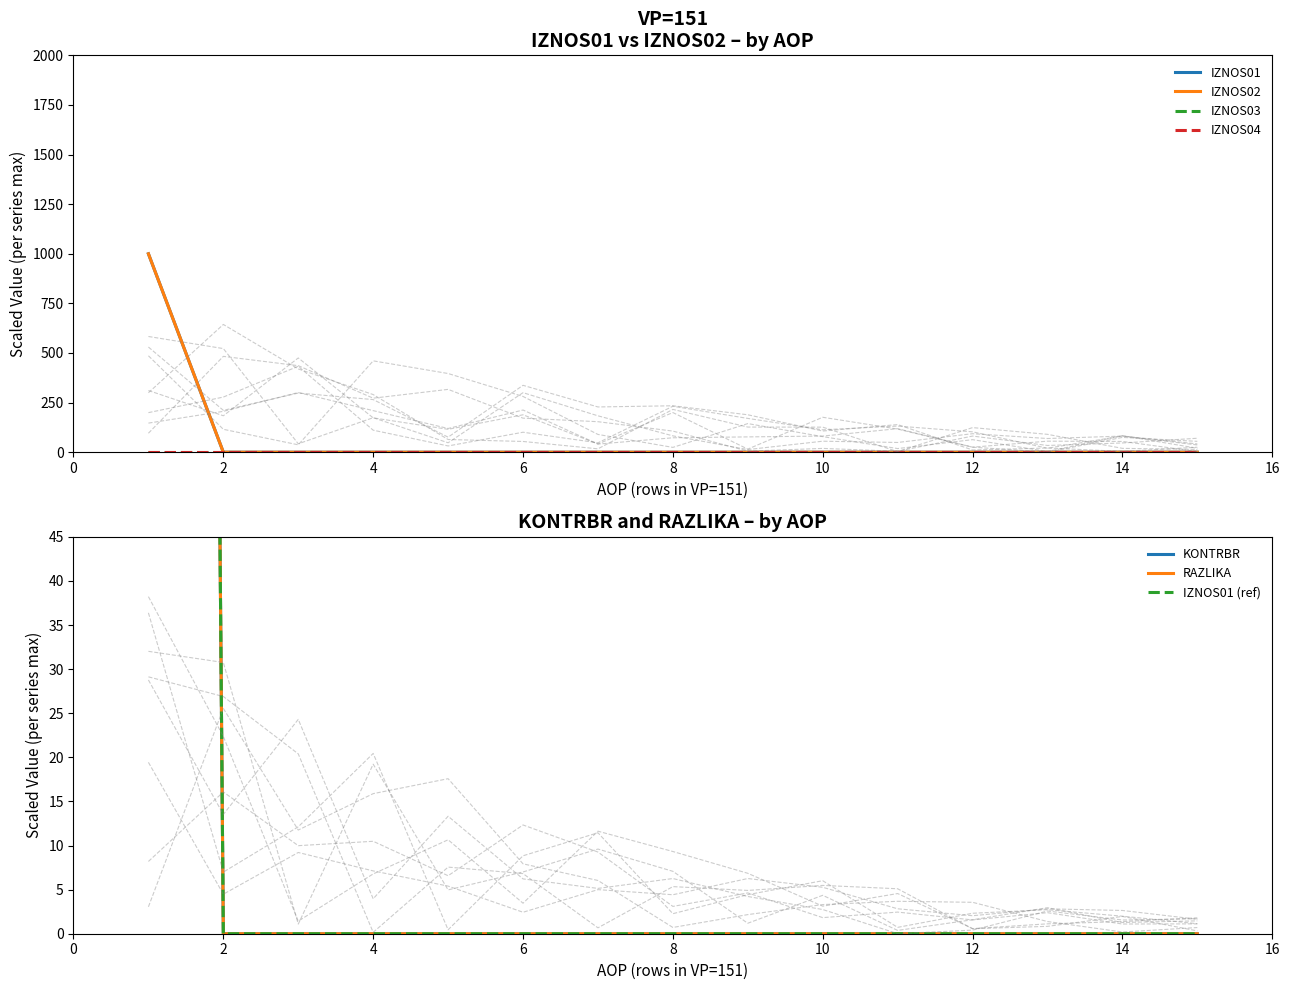

Where is KONTRBR nearest to the value 500?

1